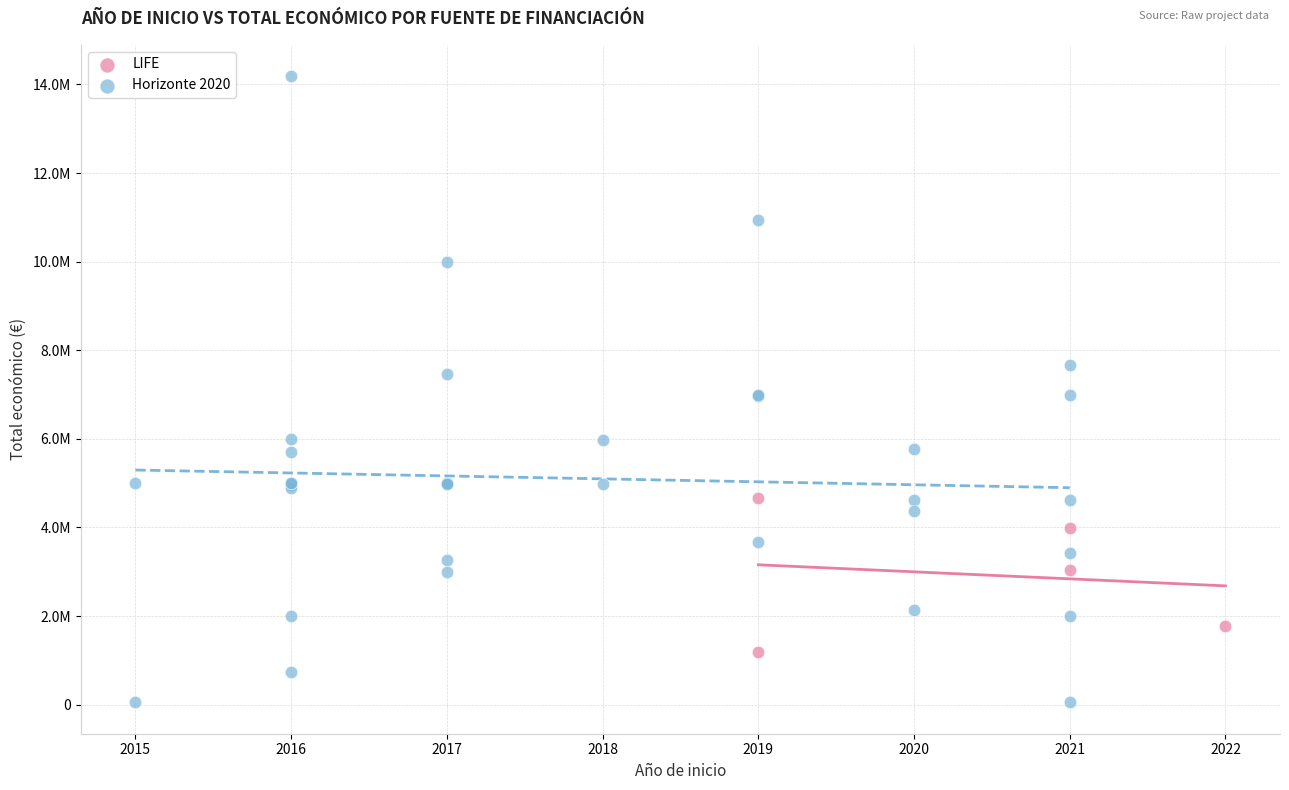

What are all the series names shown in the legend?

LIFE, Horizonte 2020